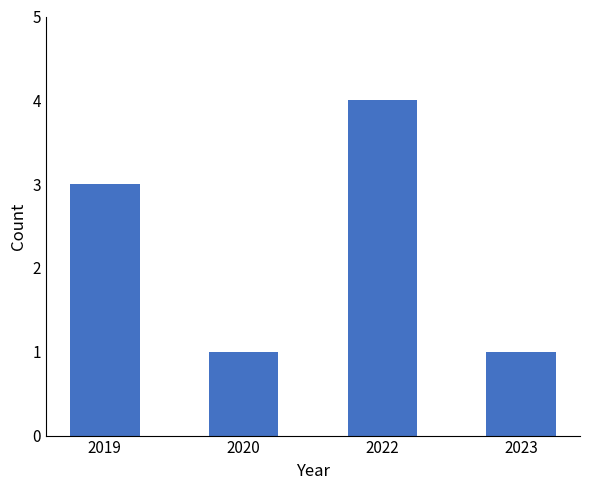

How many bars are there in total?

4